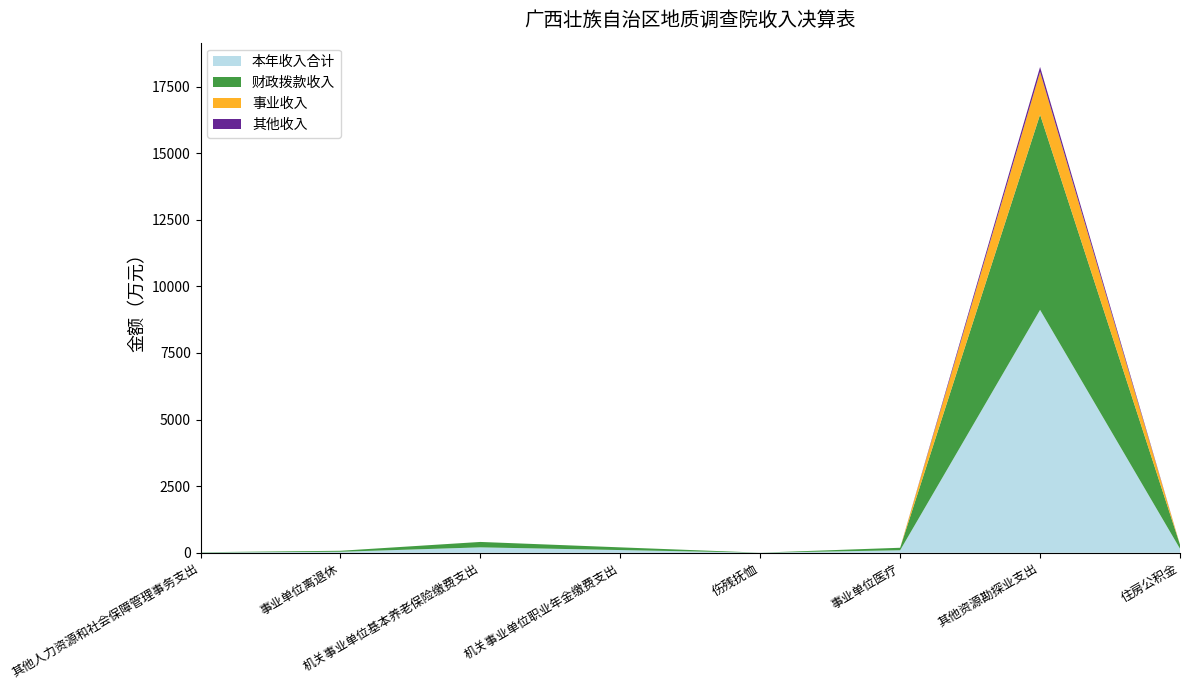

Reading right to left, list all the values displayed in this chart.

本年收入合计: 152.4	9116.9	94.0	2.0	101.6	203.3	37.6	10.0
财政拨款收入: 152.4	7330.2	94.0	2.0	101.6	203.3	37.6	10.0
事业收入: 0.0	1602.6	0.0	0.0	0.0	0.0	0.0	0.0
其他收入: 0.0	184.2	0.0	0.0	0.0	0.0	0.0	0.0